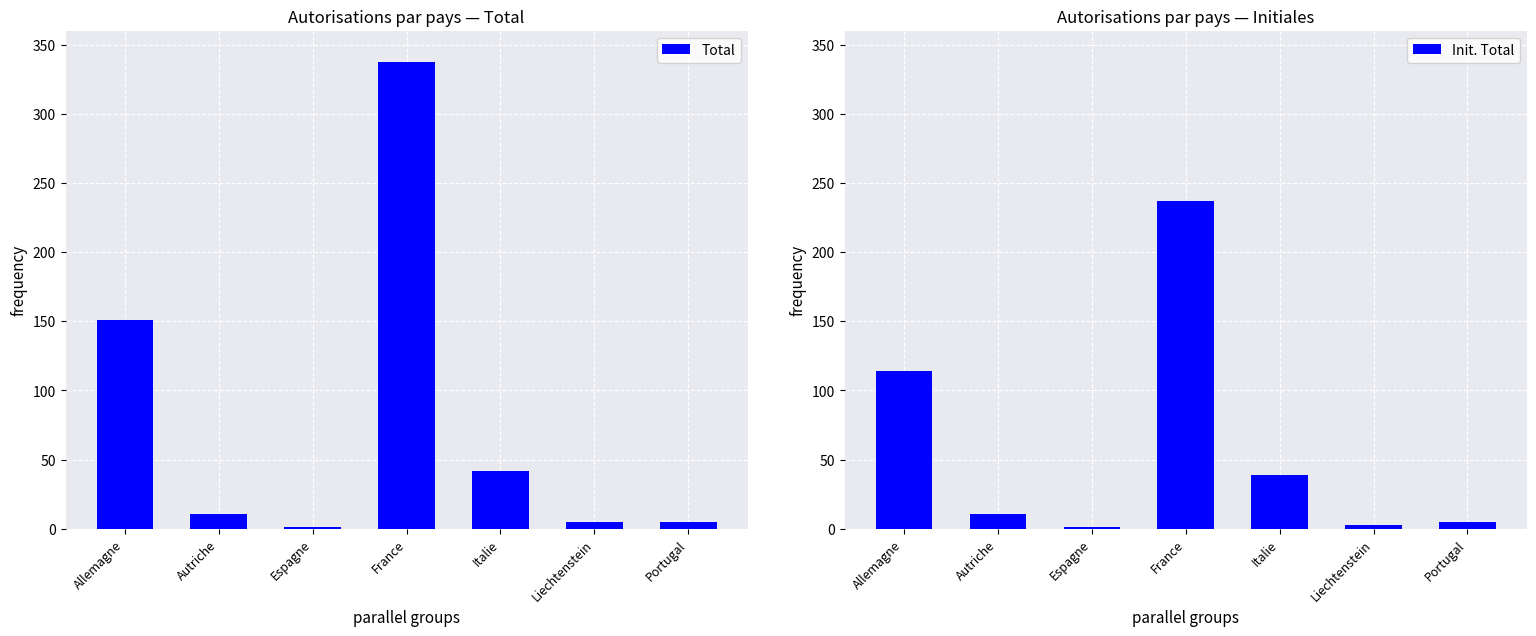

How many data points does each series have?

7